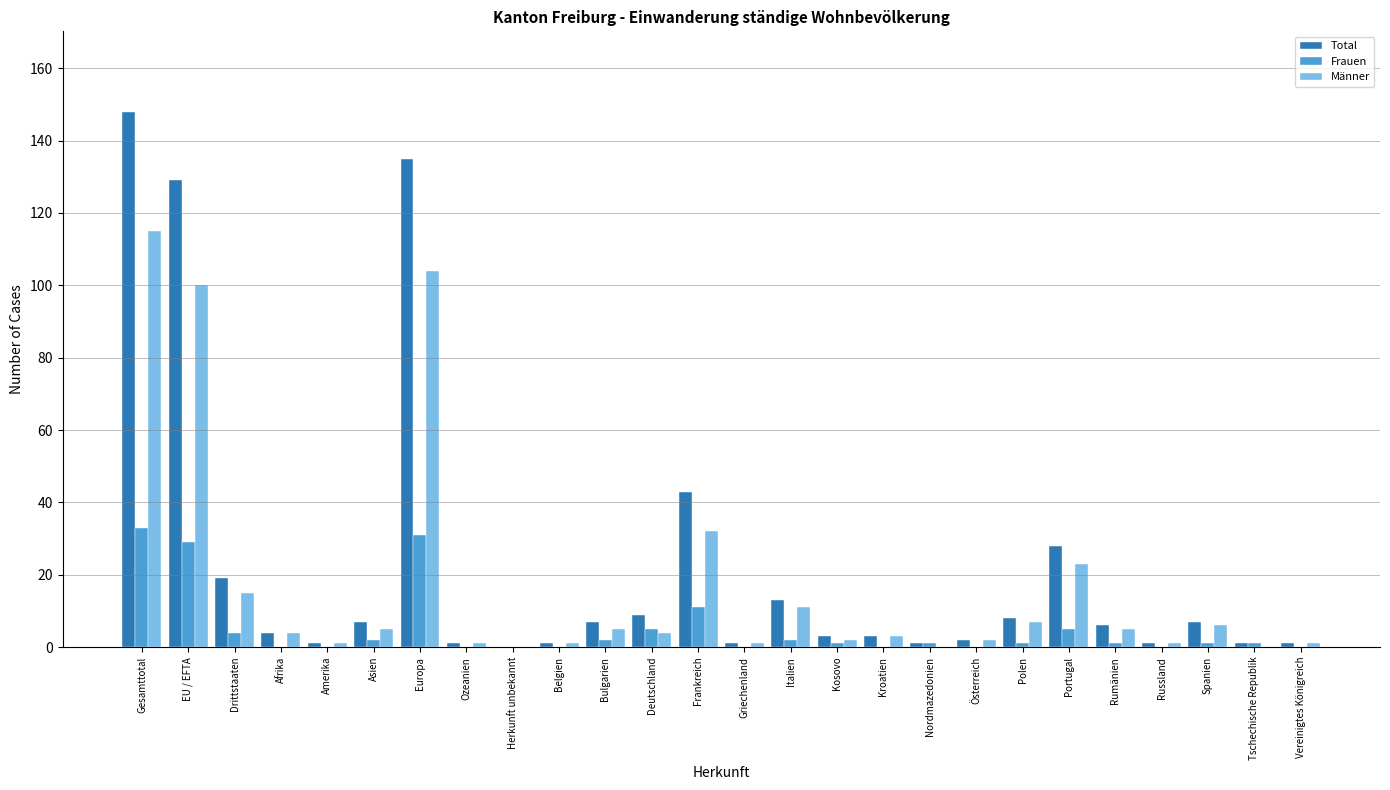

The value of Total at Gesamttotal is 208. True or false?

False